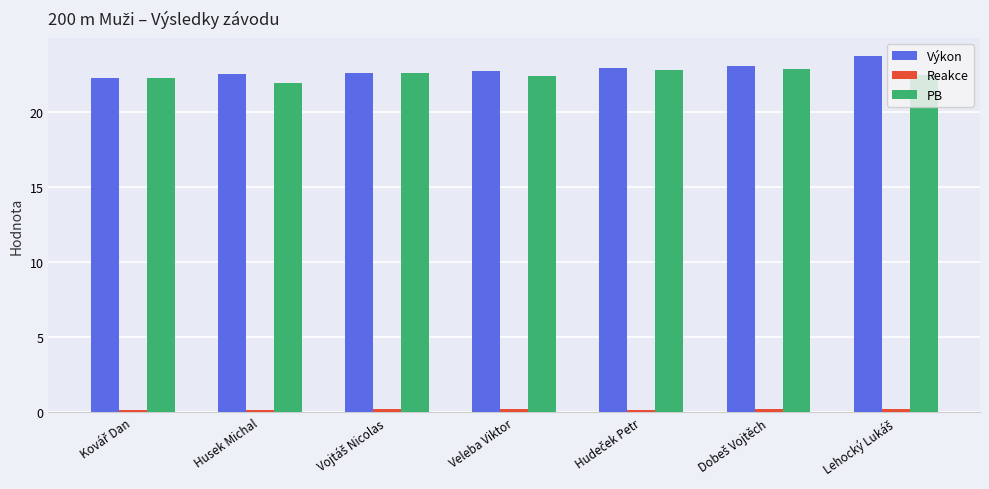

What is the label of the 2nd bar from the left?

Husek Michal